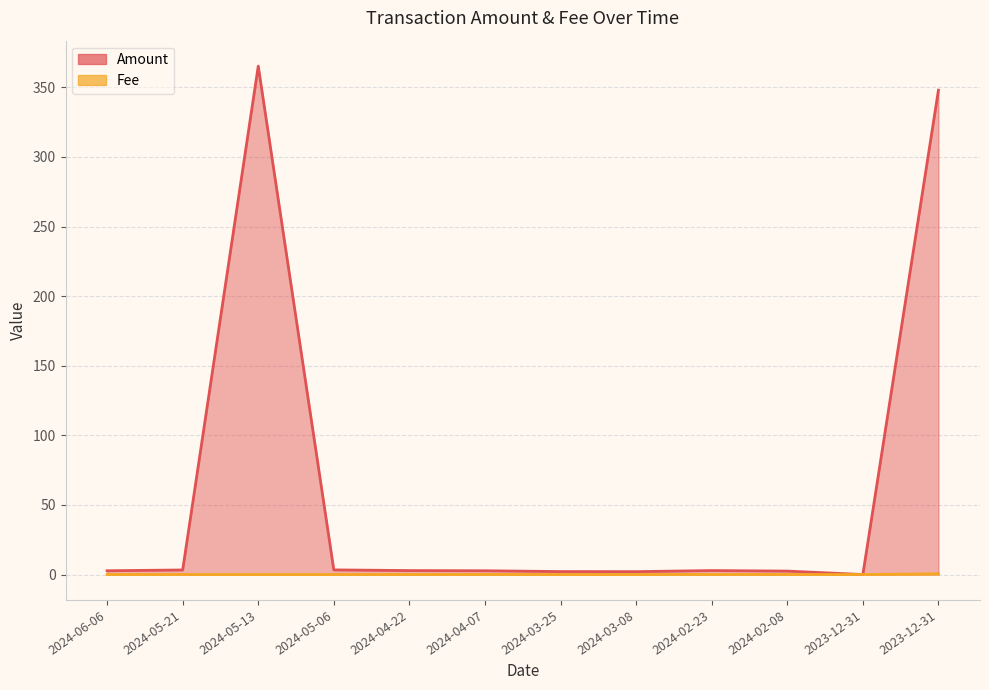

Where does the Amount series first go above 2?

2024-06-06